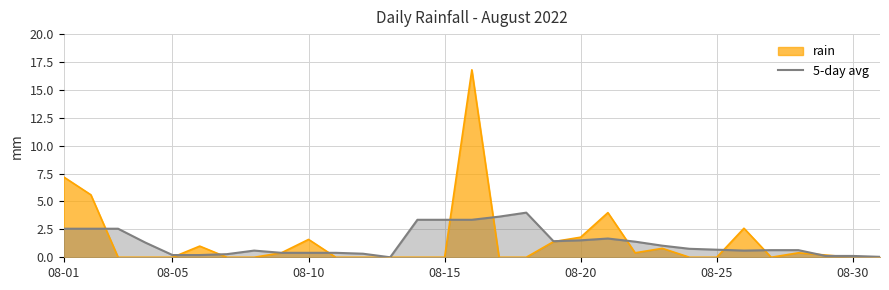

What is the maximum value shown in the chart?

16.8